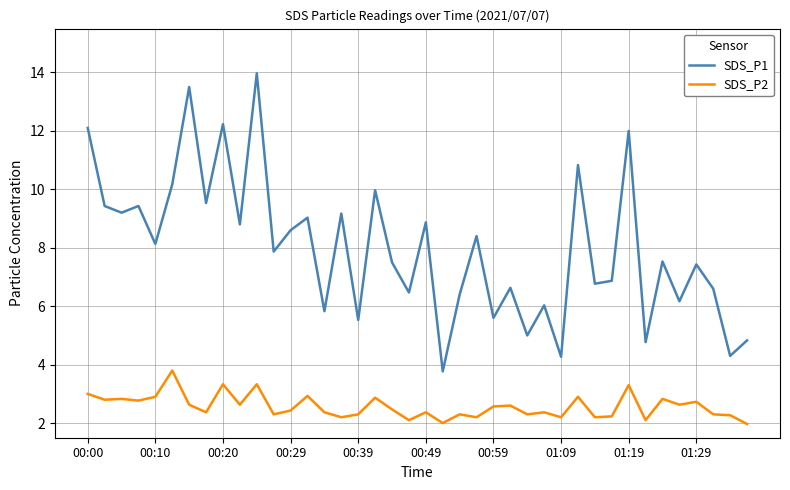

Which series has the widest spread of values?

SDS_P1